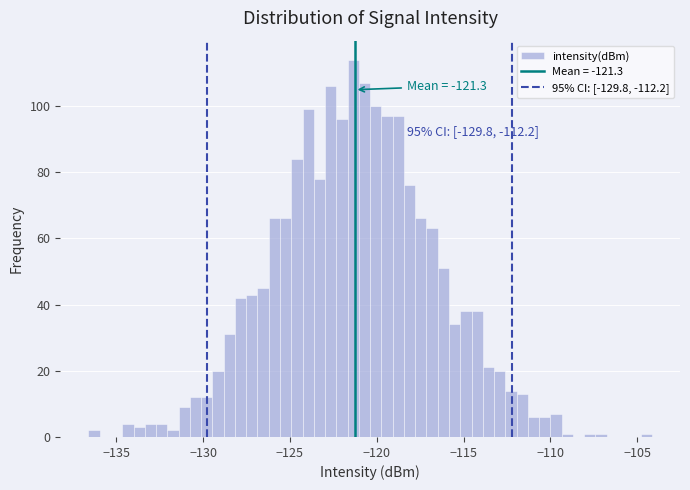

Read against the x-axis, roughly where is the centre of the tallest bar?

-121.5